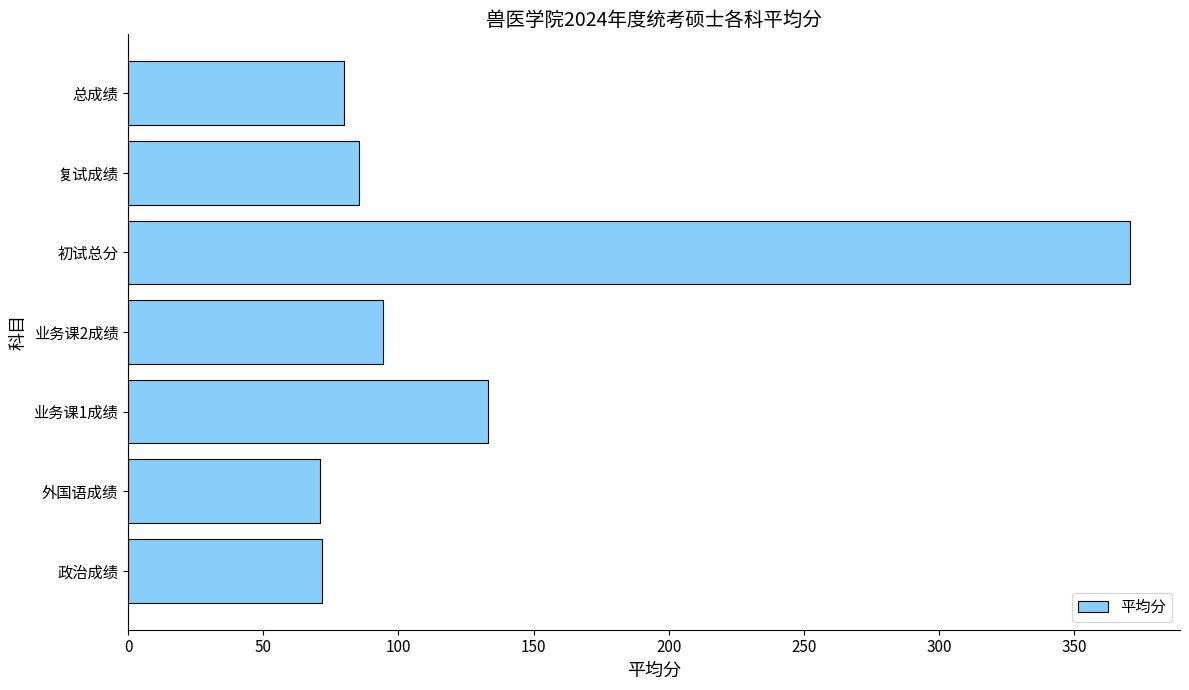

Where is the data nearest to the value 220?

业务课1成绩